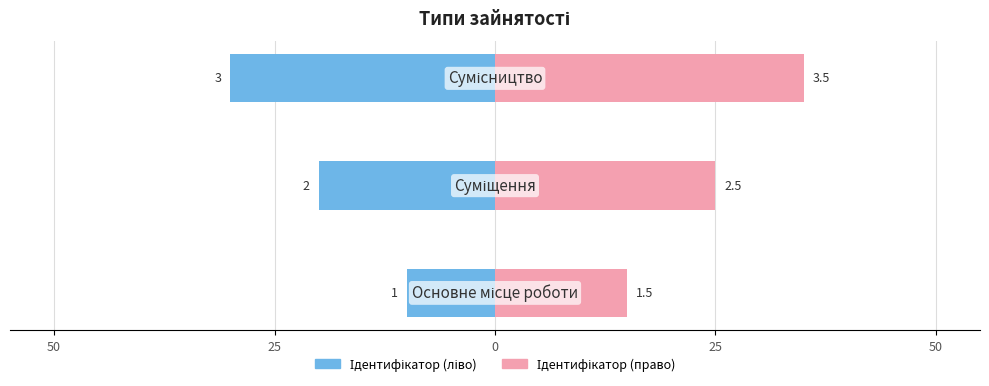

Are the bars grouped side by side (vs. stacked)?

Yes